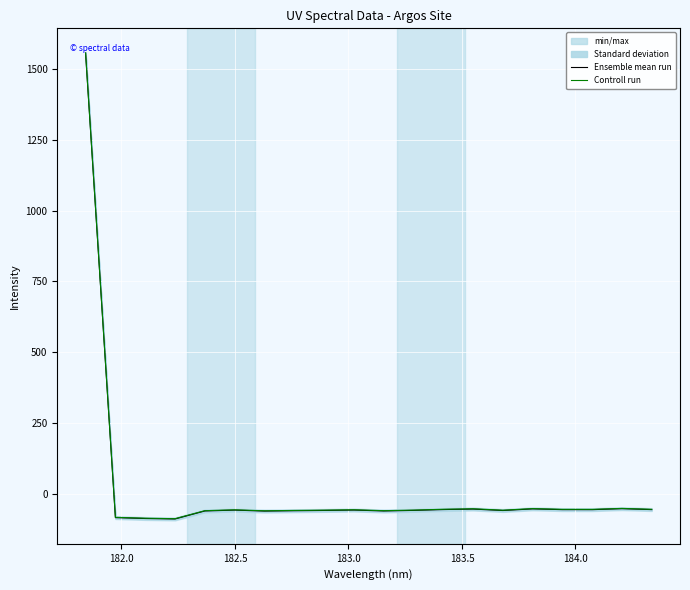

What is the value of the Controll run point at the 11th from the left?

-60.6